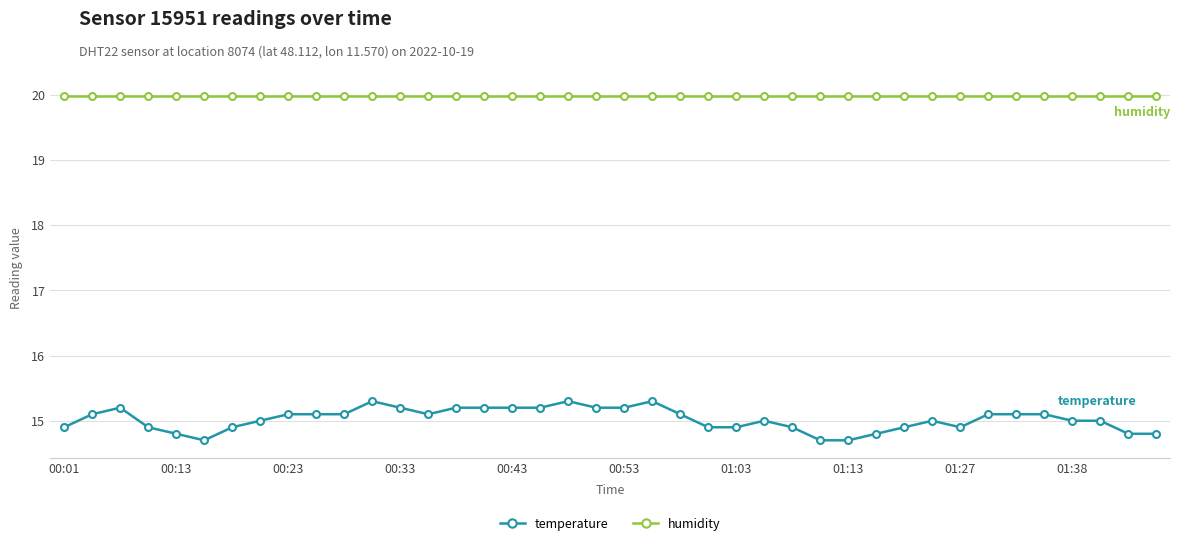

Count the temperature values in the range 14 to 15.

20